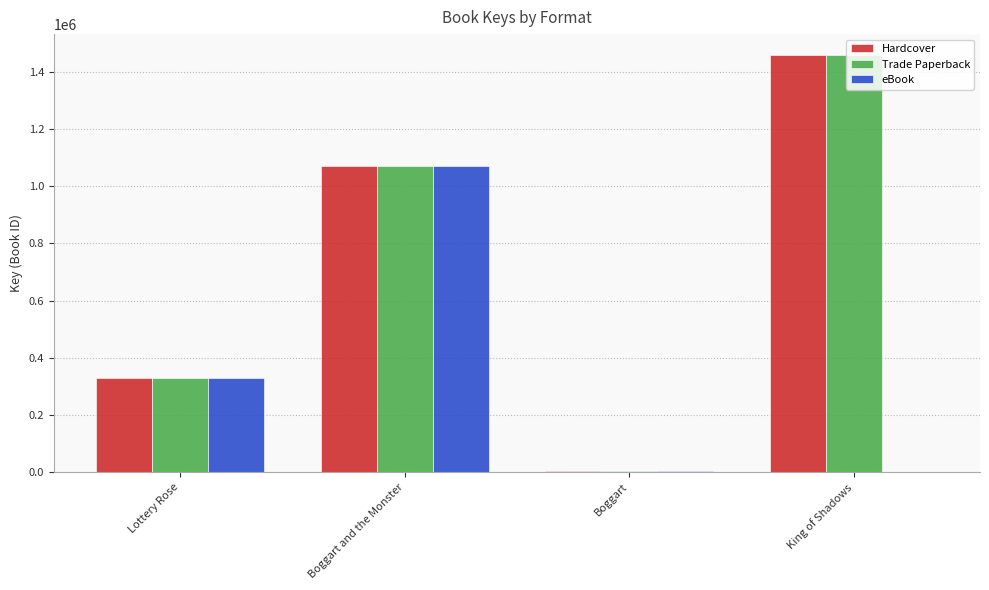

Where is Trade Paperback nearest to the value 731980?

Boggart and the Monster